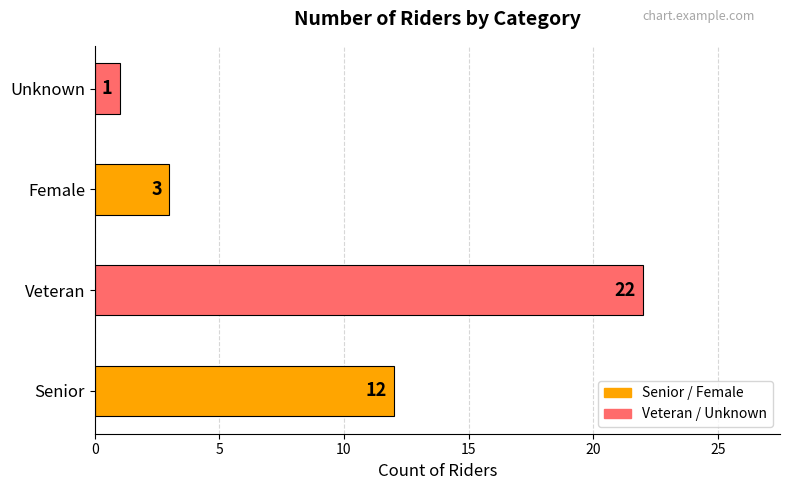

What is the sum of the values at Unknown and Veteran?

23